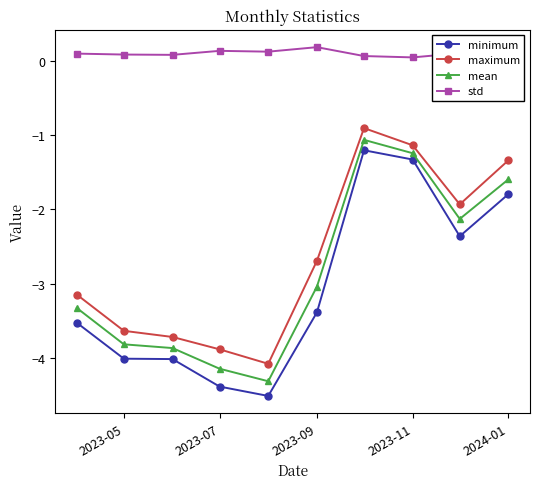

What is the value of the minimum point at the 2nd from the left?

-4.0